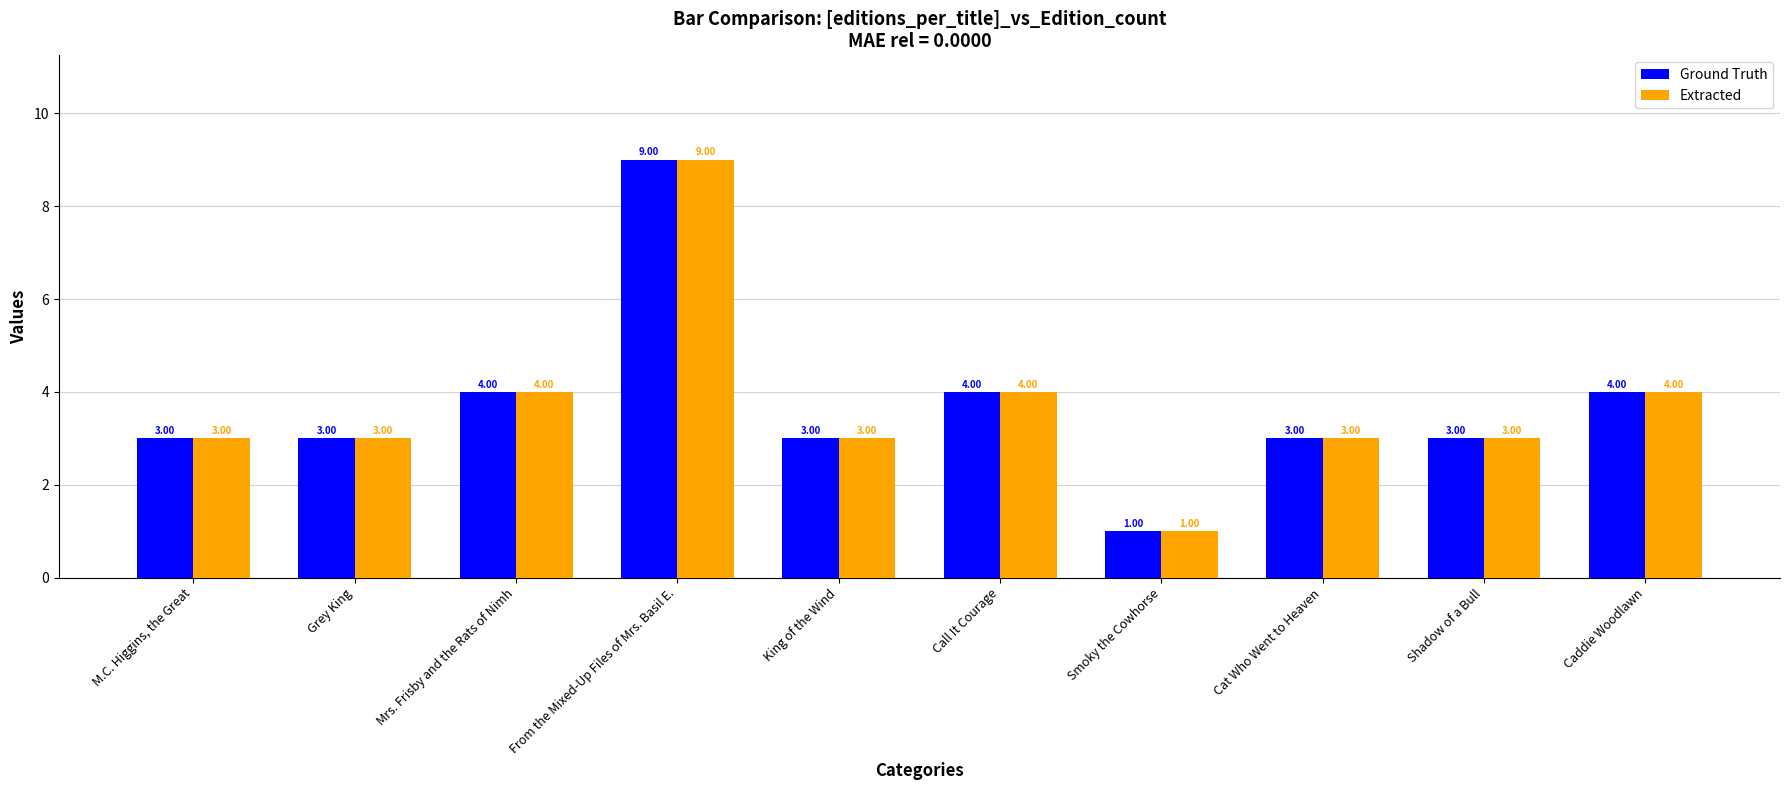

The Ground Truth series shows 7 at Mrs. Frisby and the Rats of Nimh. True or false?

False